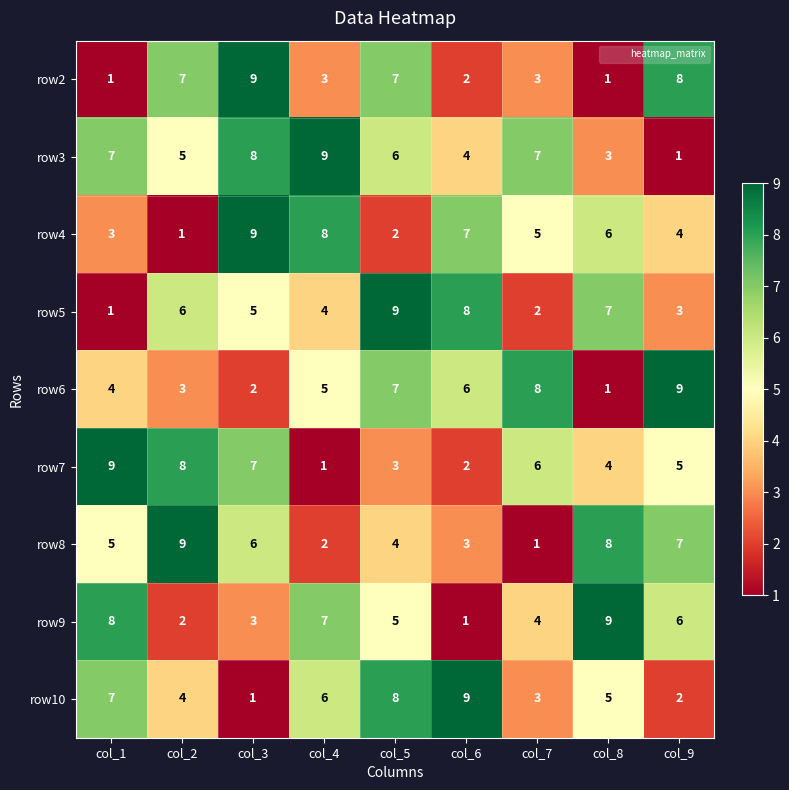

What is the sum of the row3 values at col_3 and col_1?

15